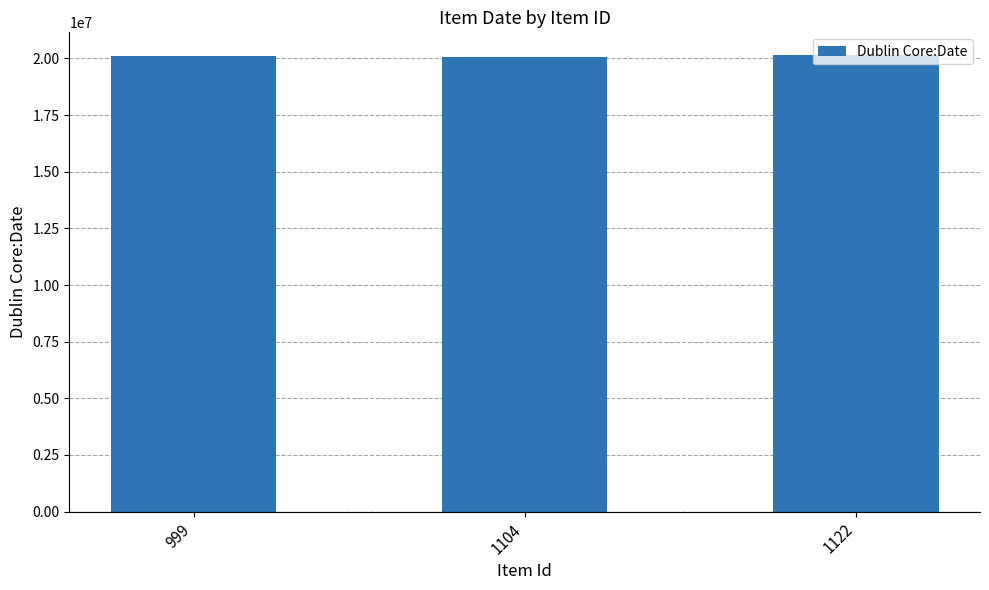

What is the difference between the maximum and minimum values?

60118